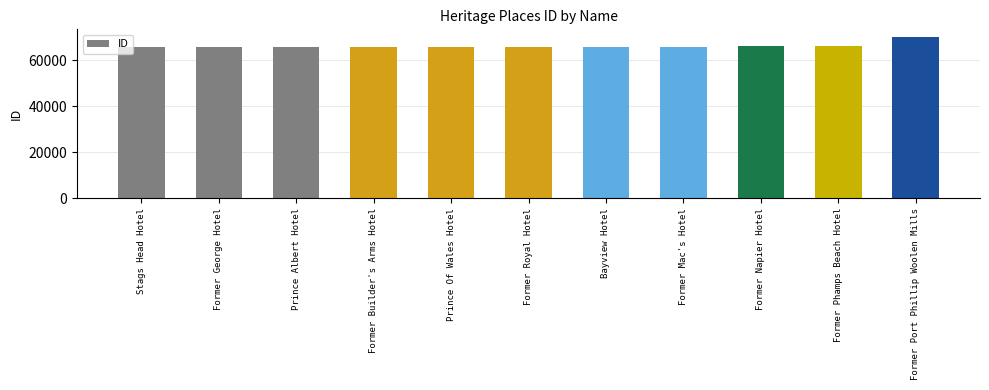

Approximately how many times larger is the value at Former Builder's Arms Hotel compared to Former George Hotel?

1.0